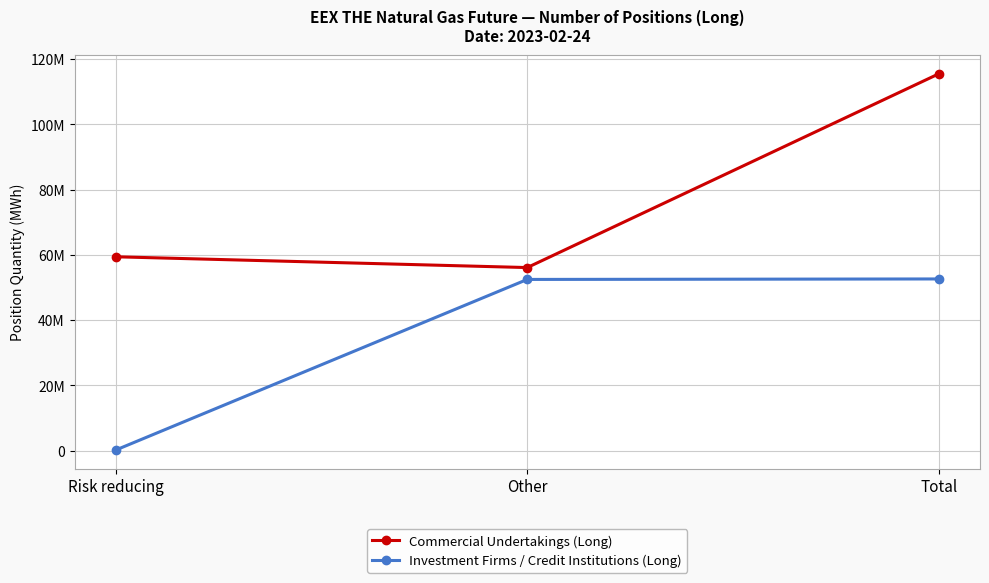

Reading left to right, transcribe all the data shown in this chart.

Commercial Undertakings (Long): Risk reducing=59389328	Other=56083829	Total=115473157
Investment Firms / Credit Institutions (Long): Risk reducing=149673	Other=52445460	Total=52595133